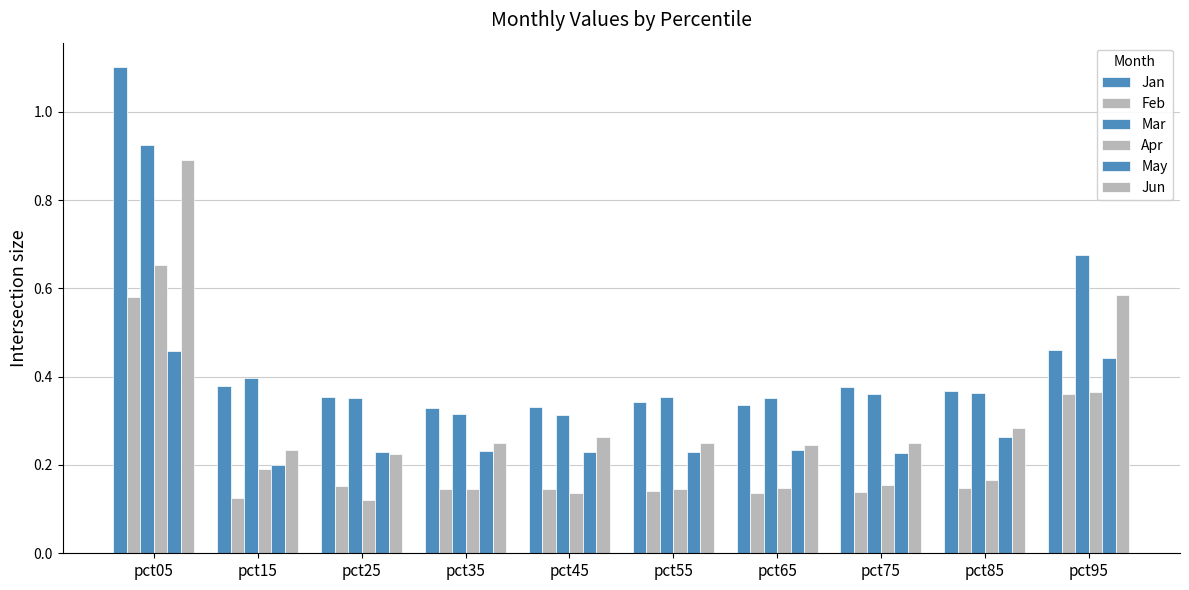

Which category has the highest value across all series?

pct05